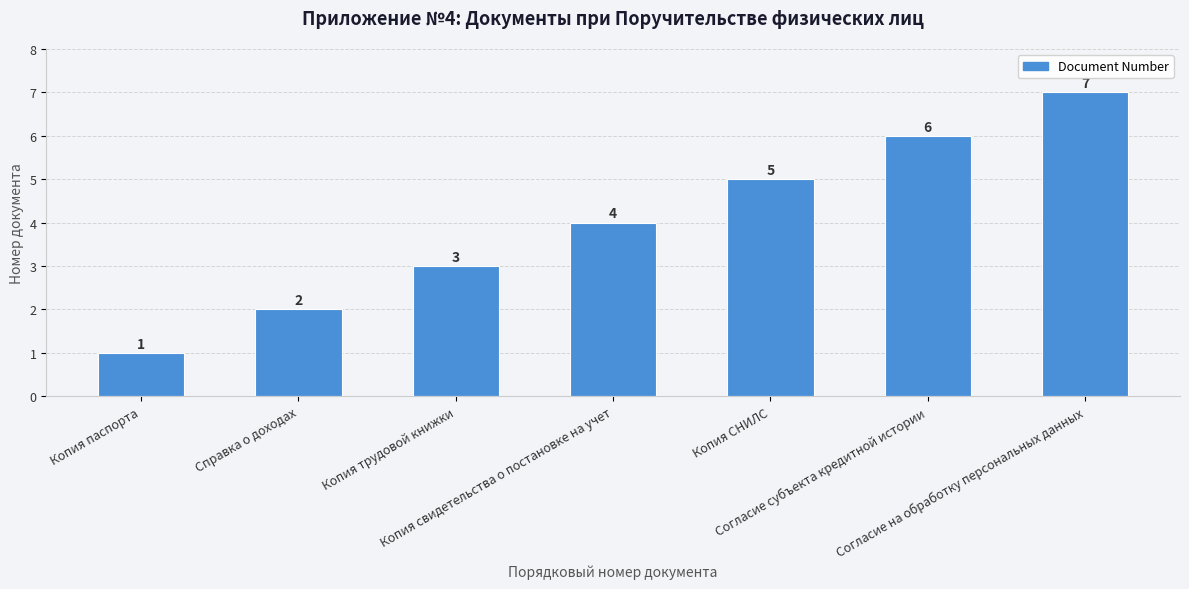

Which has a higher value, Копия СНИЛС or Справка о доходах?

Копия СНИЛС